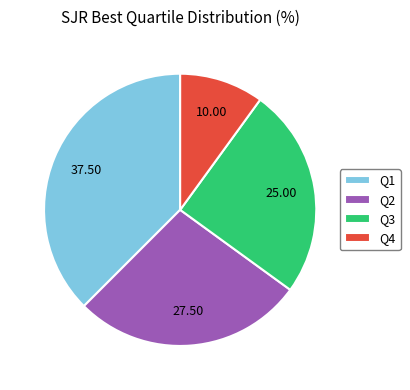

Does Q3 account for over 50% of the chart?

No